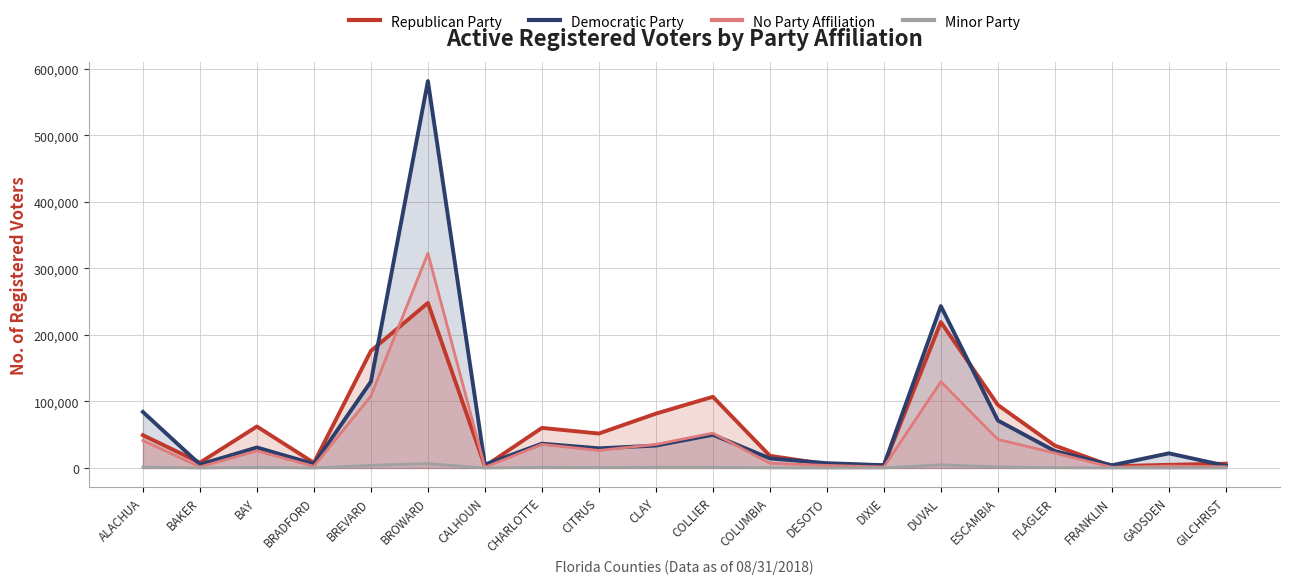

What is the average value of the Democratic Party series?

69364